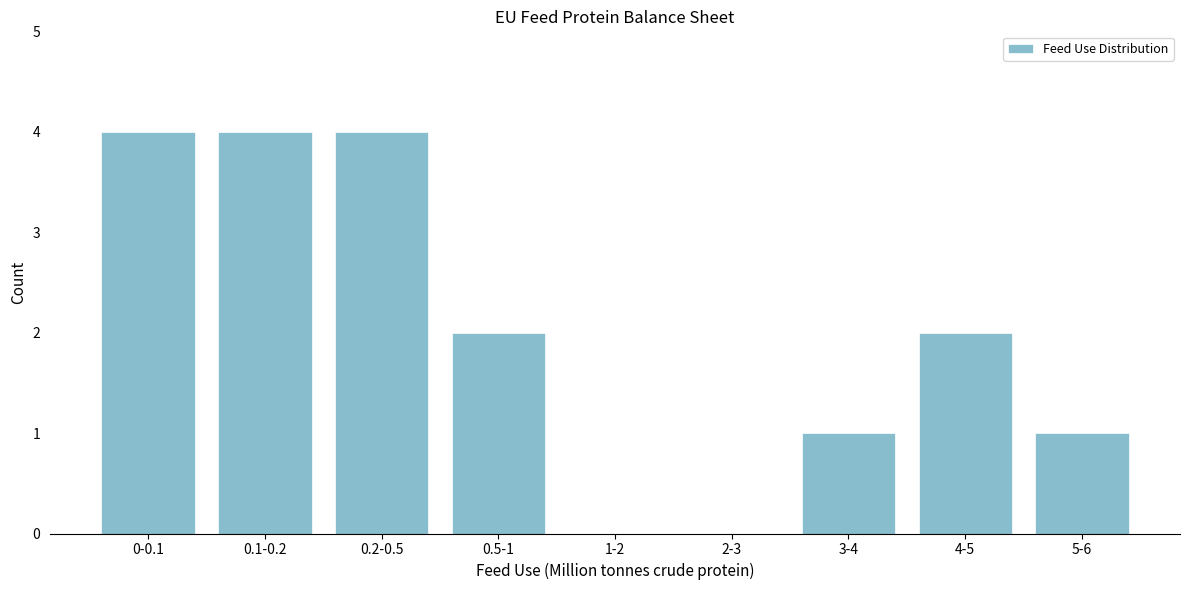

Reading left to right, transcribe all the data shown in this chart.

0-0.1=4	0.1-0.2=4	0.2-0.5=4	0.5-1=2	1-2=0	2-3=0	3-4=1	4-5=2	5-6=1